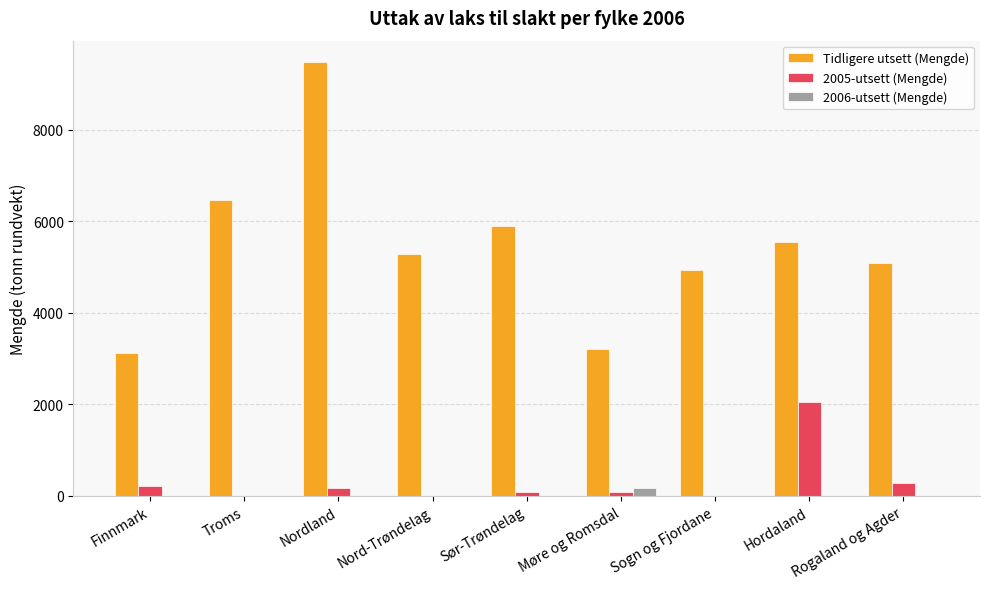

What is the sum of all 2005-utsett (Mengde) values?

2868.0